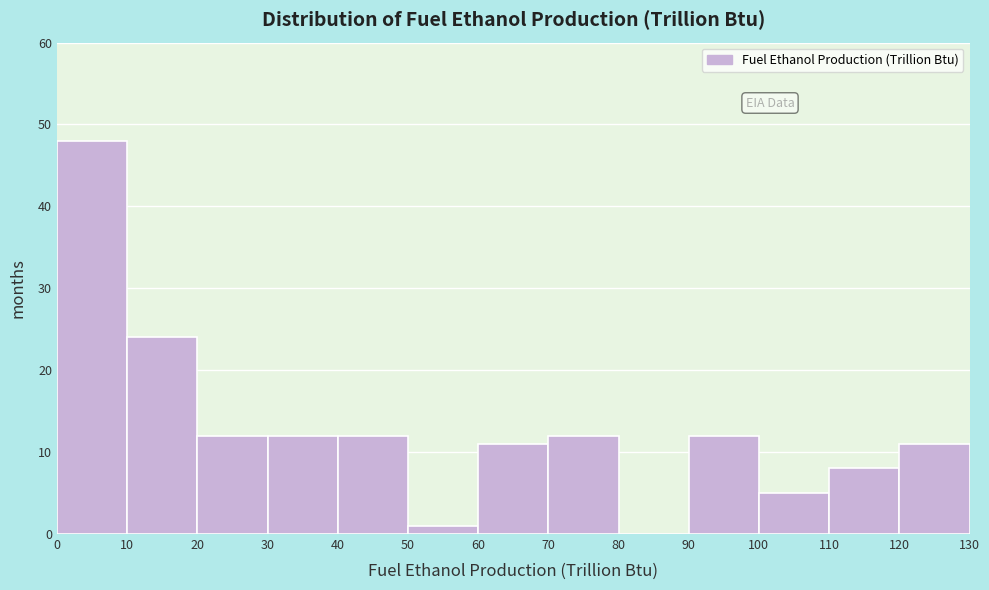

Over which range of the x-axis is the bar tallest?

0 to 10